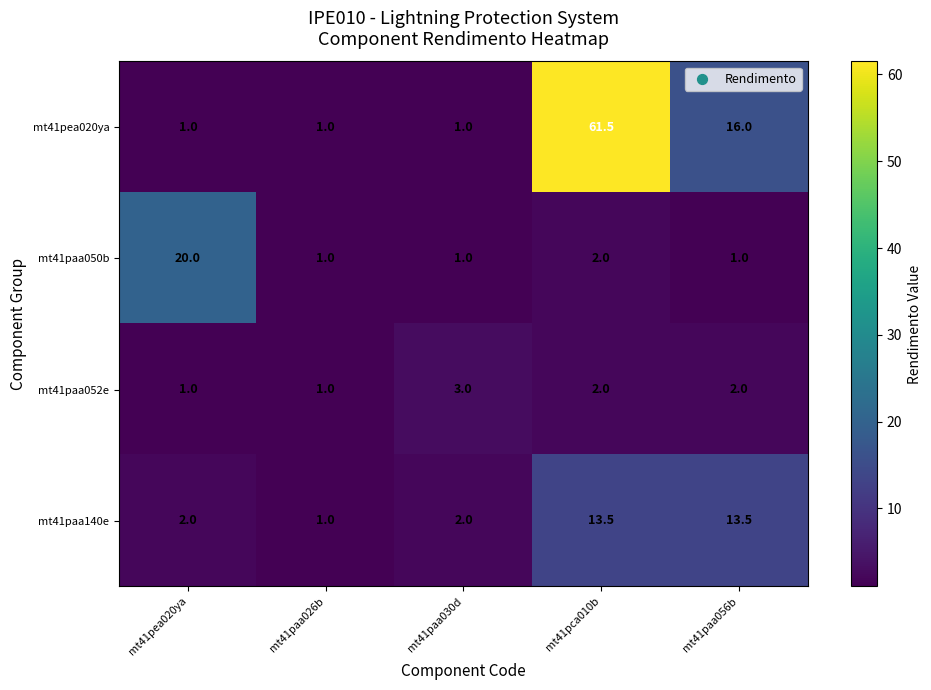

What is the difference between the highest and lowest values at mt41pca010b?

59.5